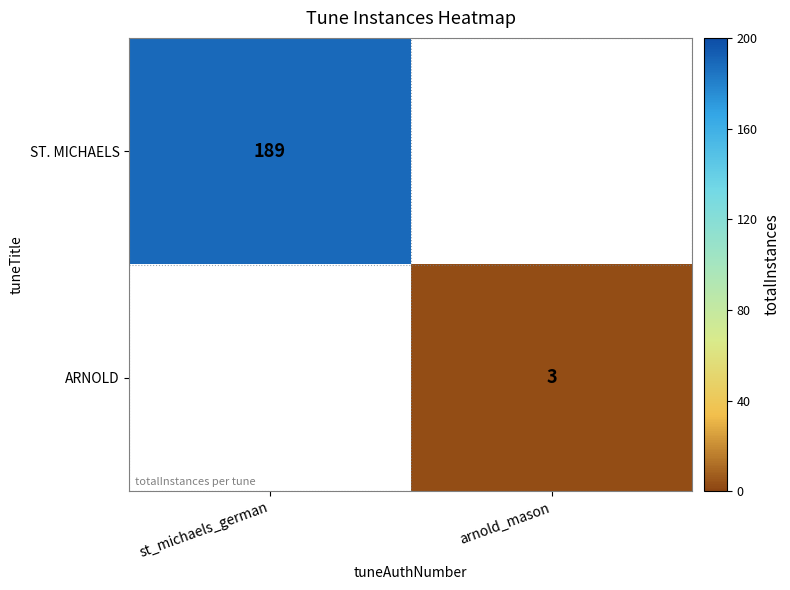

True or false: ST. MICHAELS has a value of 74 at st_michaels_german.

False